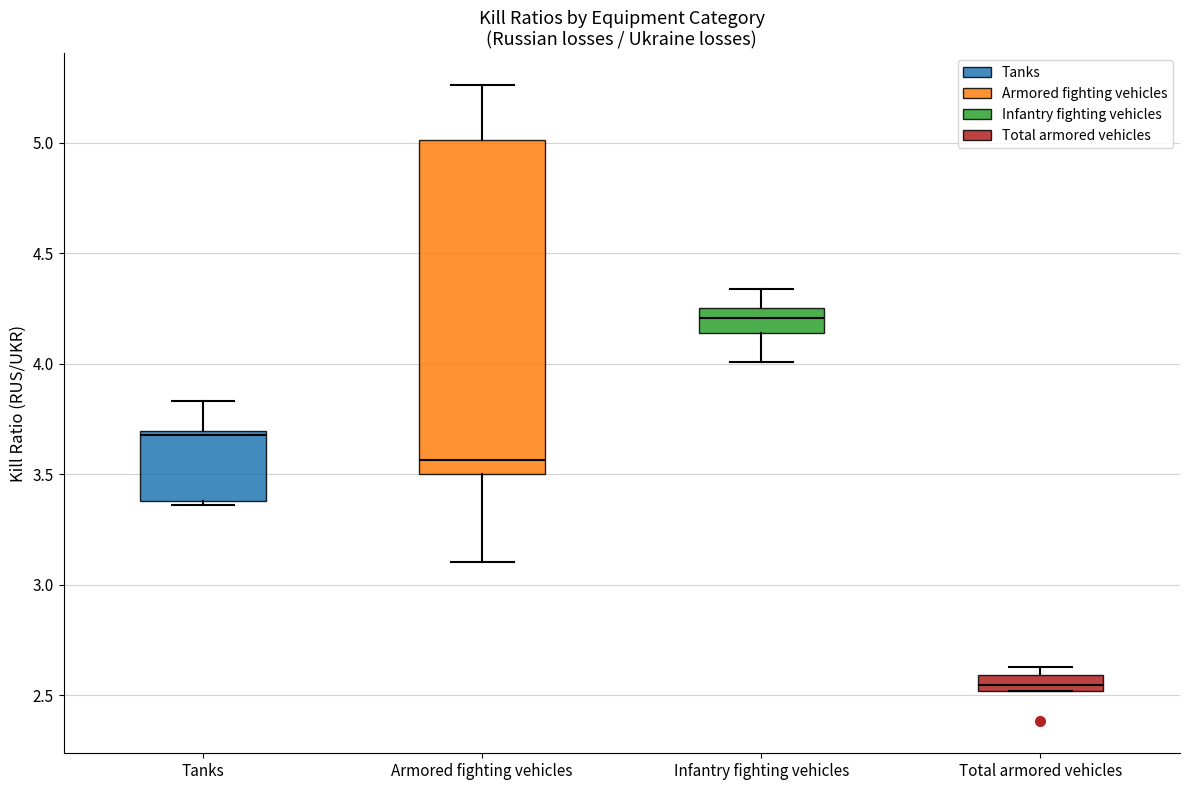

Where does the median line of the box for Total armored vehicles sit on the y-axis? The values are not printed on the chart, so give them approximately, as read against the axis.

2.55